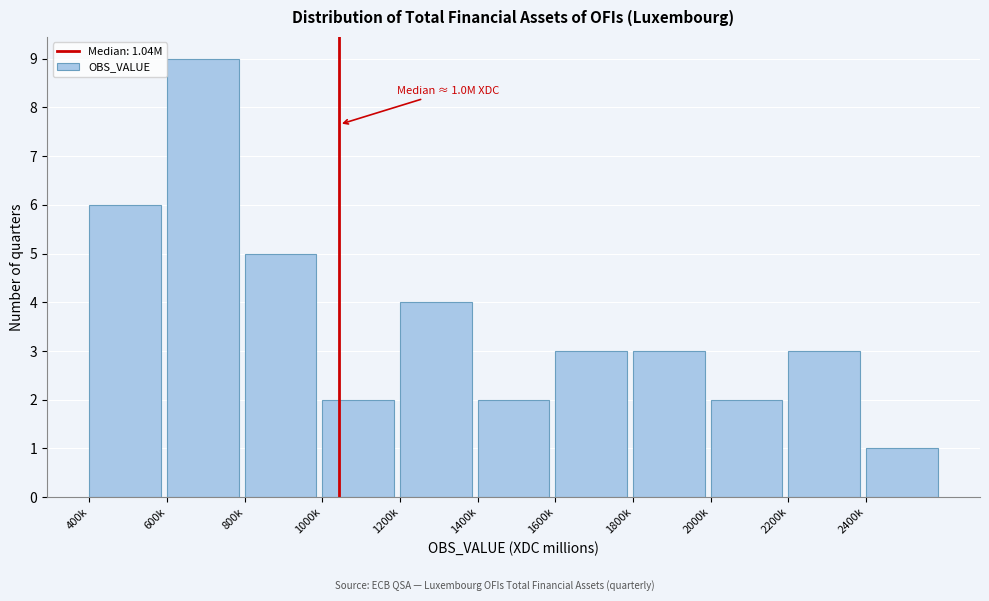

Reading right to left, list all the values displayed in this chart.

1	3	2	3	3	2	4	2	5	9	6